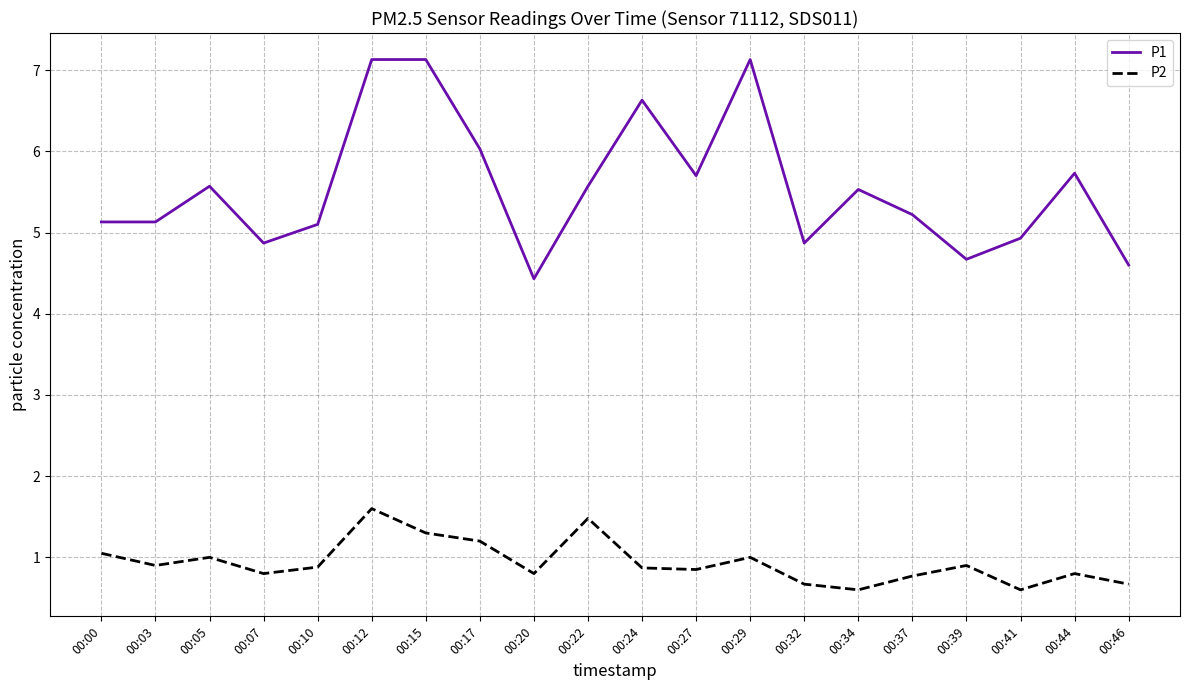

The P1 series shows 2.0 at 00:39. True or false?

False